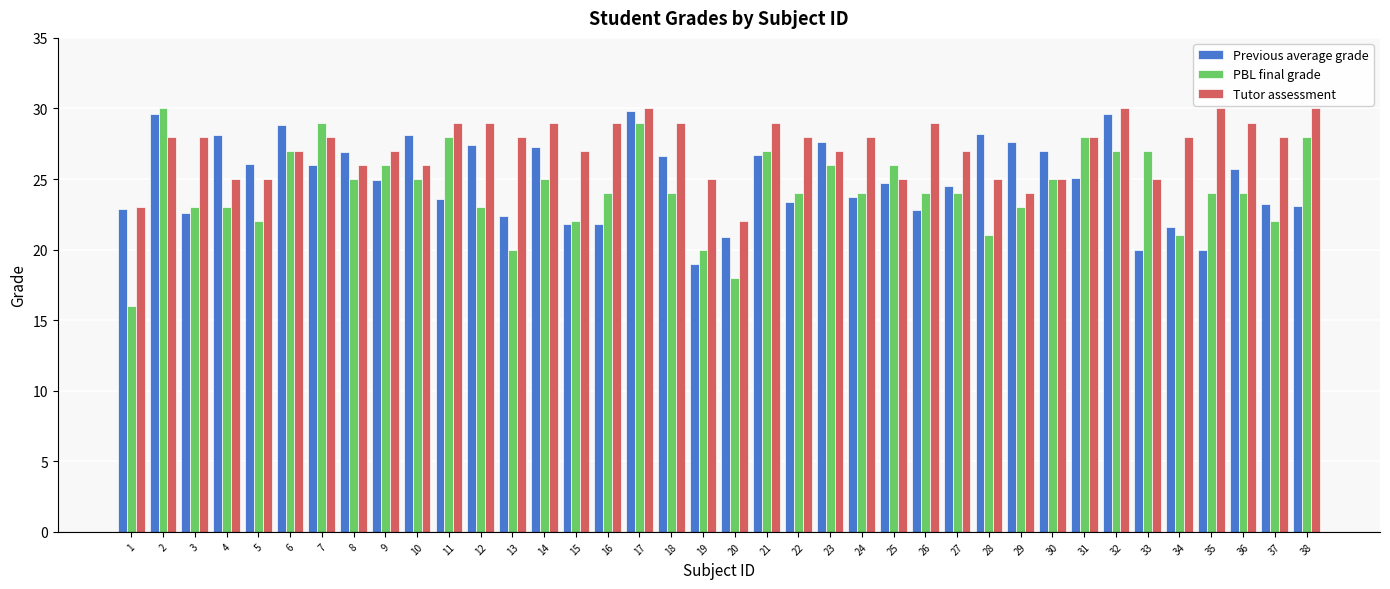

What is the minimum value shown in the chart?

16.0